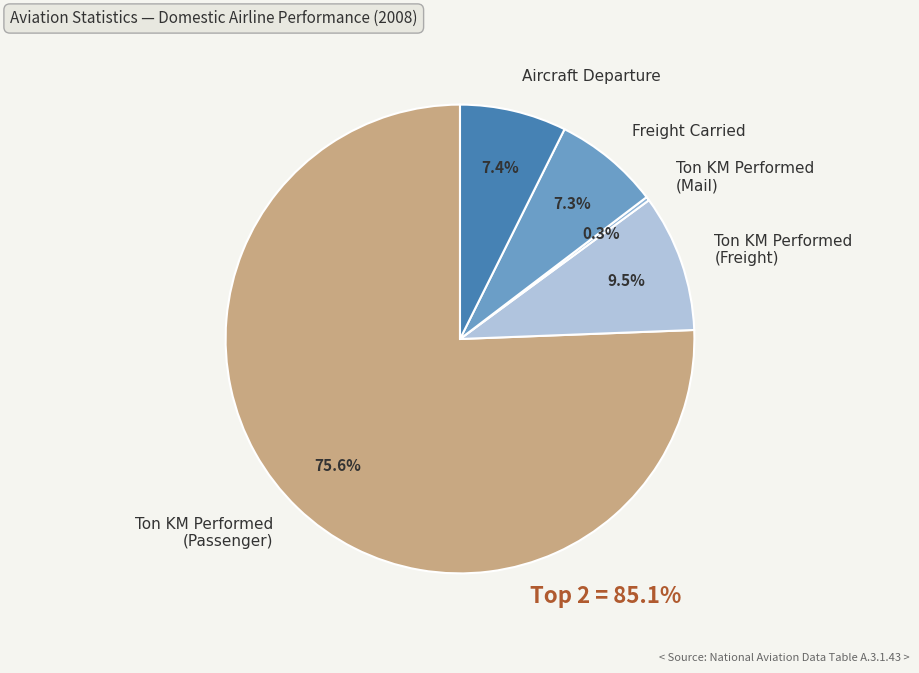

How much of the chart is everything except Aircraft Departure?

92.6%